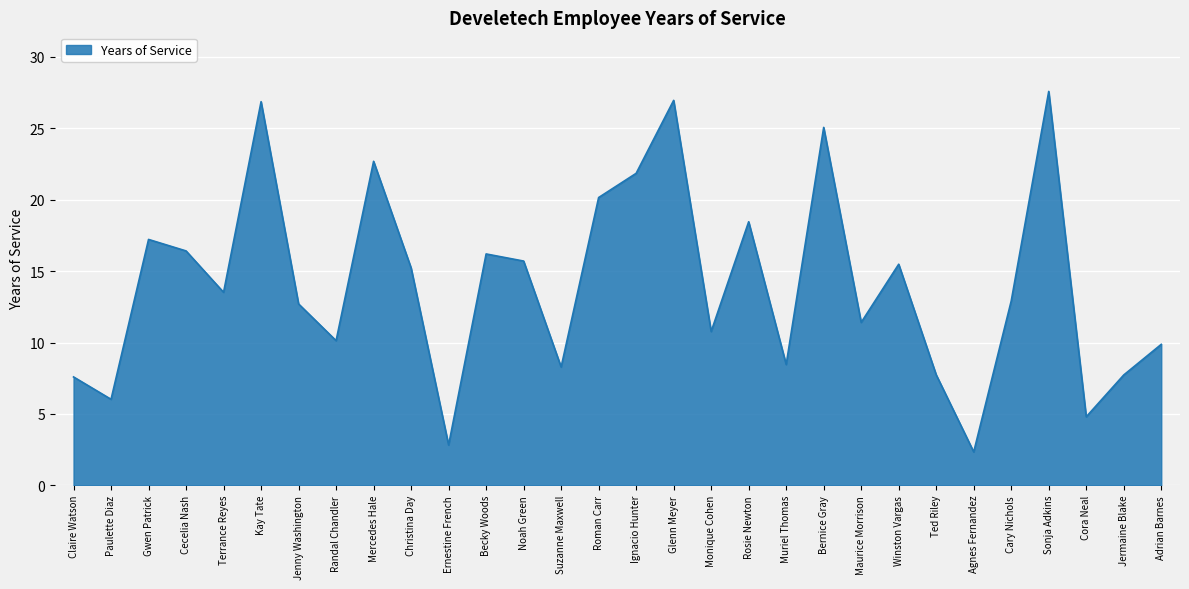

What is the minimum value shown in the chart?

2.3